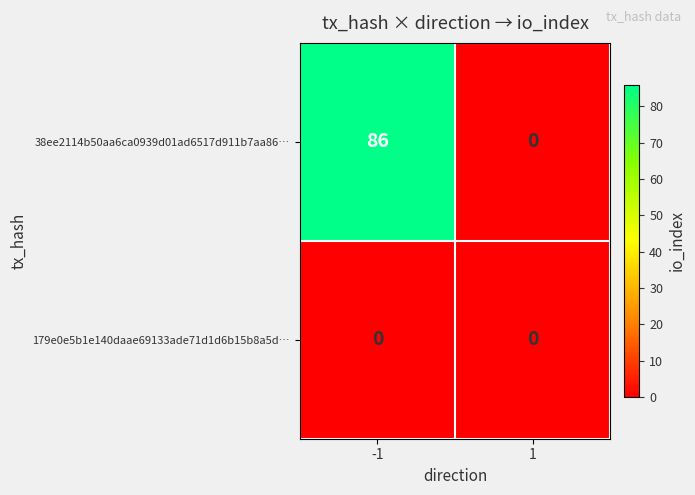

What is the difference between the 38ee2114b50aa6ca0939d01ad6517d911b7aa86… values at -1 and 1?

86